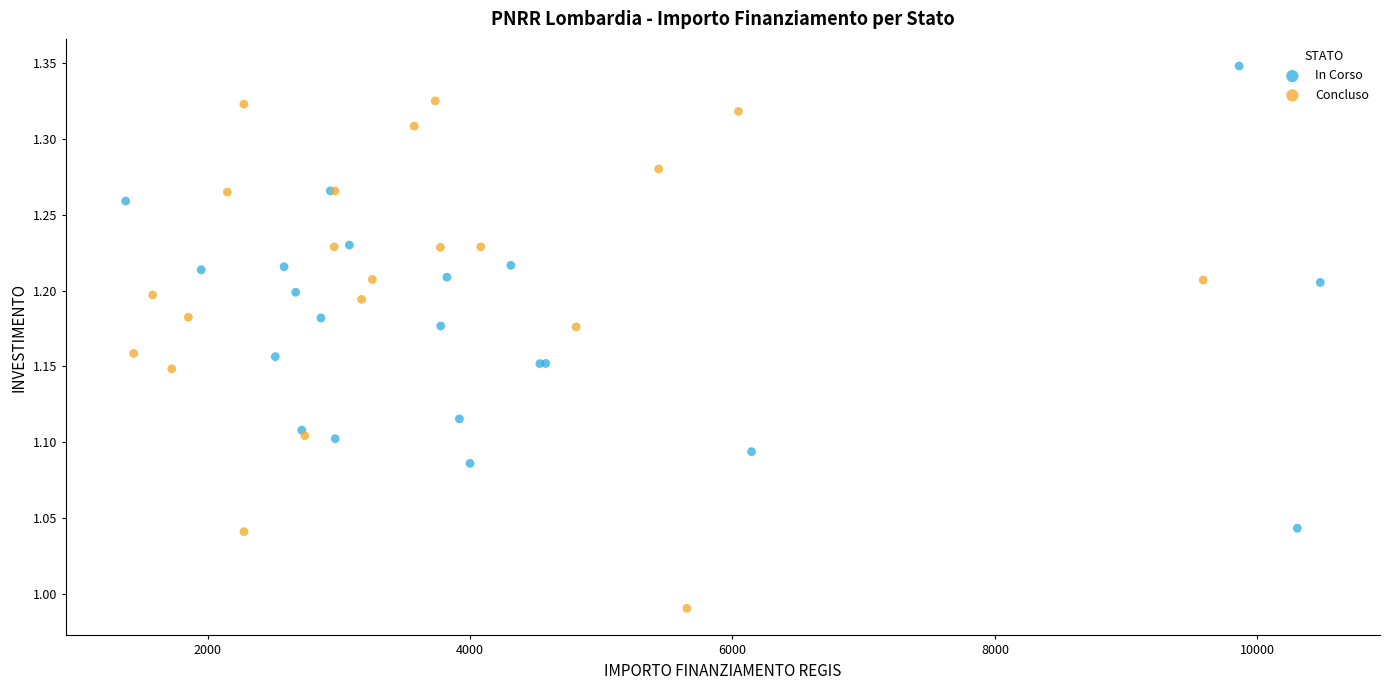

Which series contains the highest Y value?

In Corso